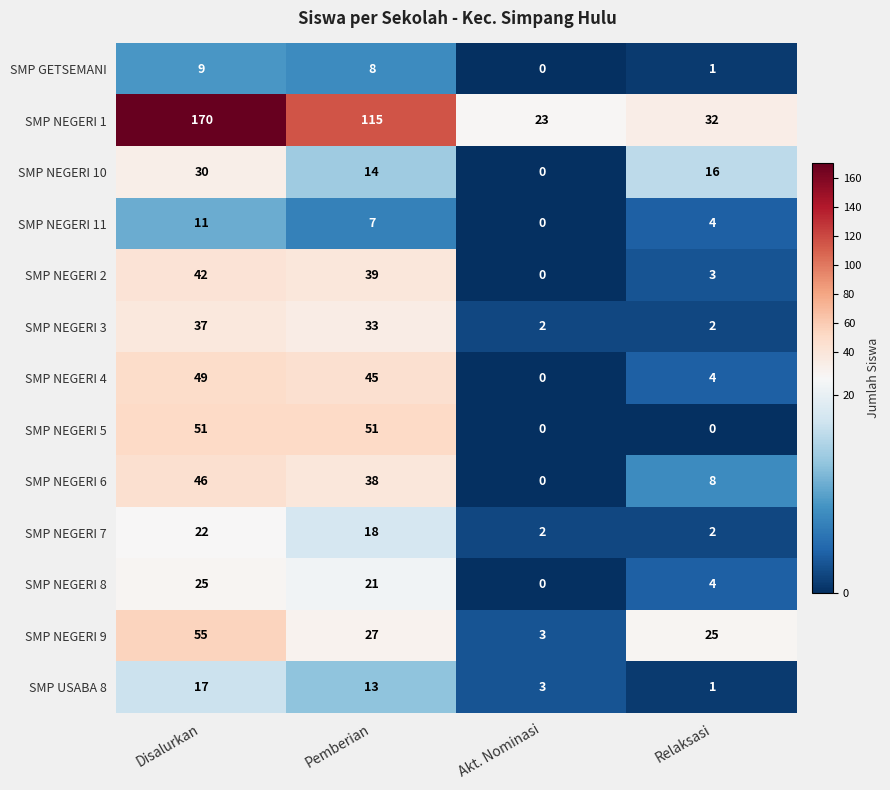

Which series has the largest total across all categories?

SMP NEGERI 1